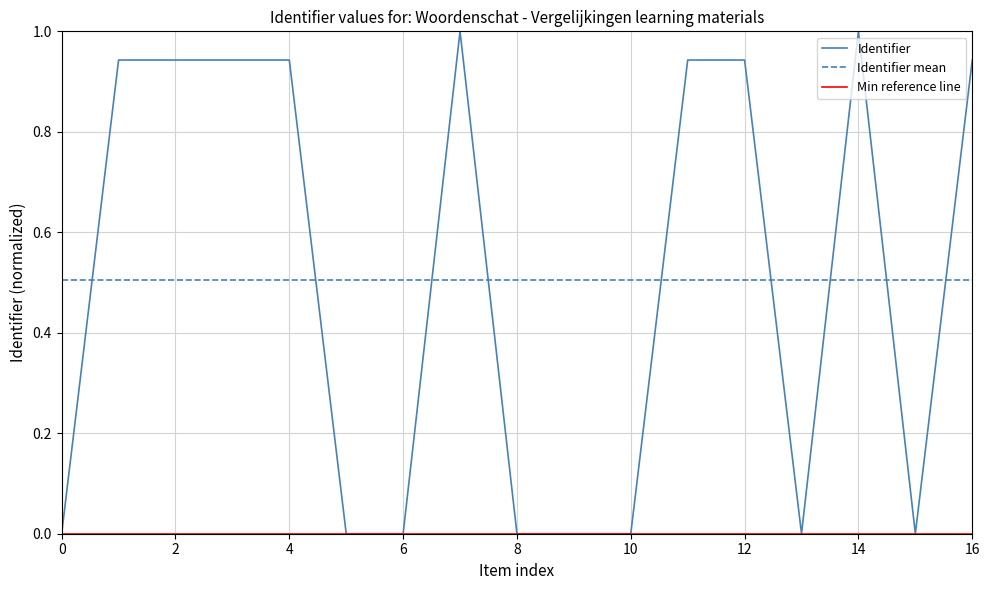

True or false: Identifier has a value of 0.0 at 6.

True